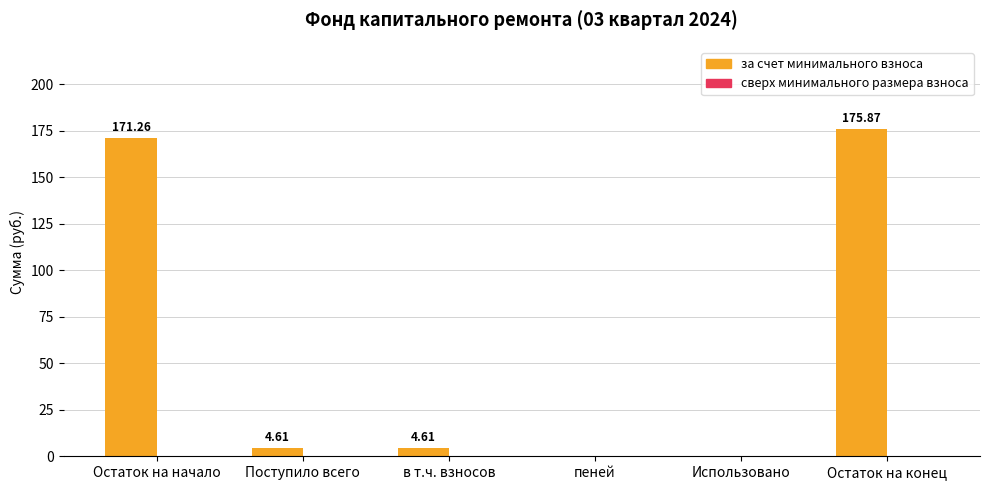

Approximately how many times larger is the value at Остаток на конец compared to Остаток на начало?

1.0